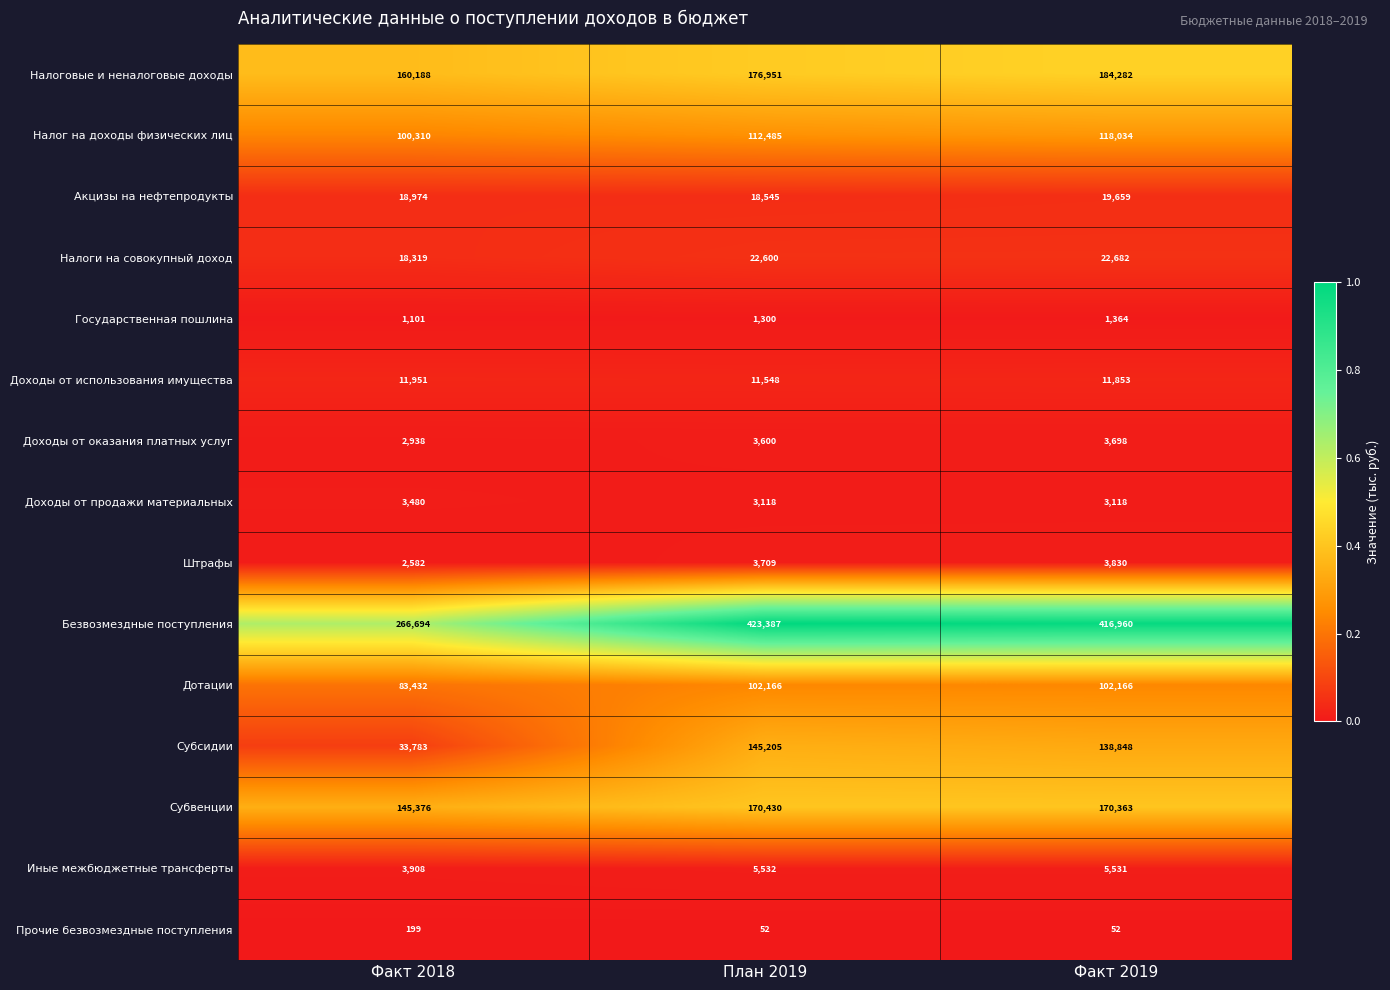

True or false: Доходы от оказания платных услуг has a value of 3698 at Факт 2019.

True